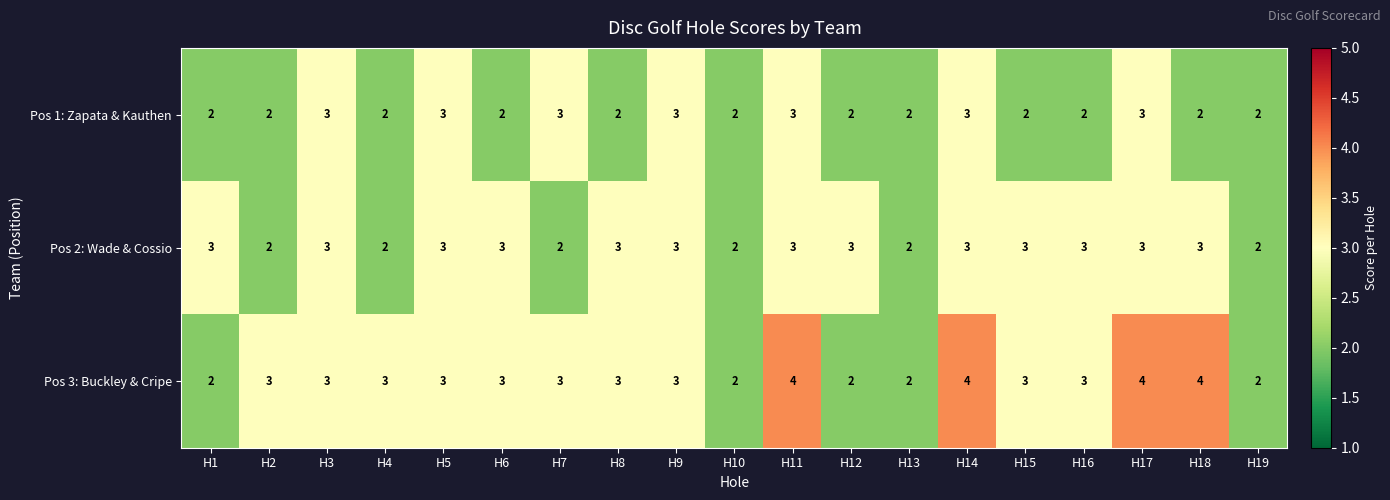

What is the maximum value for Pos 3: Buckley & Cripe?

4